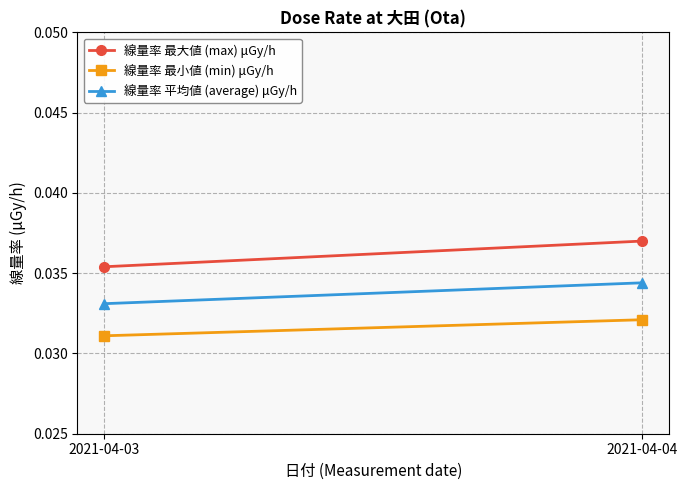

List the labels in order of 線量率 最大値 (max) μGy/h value, smallest first.

2021-04-03, 2021-04-04